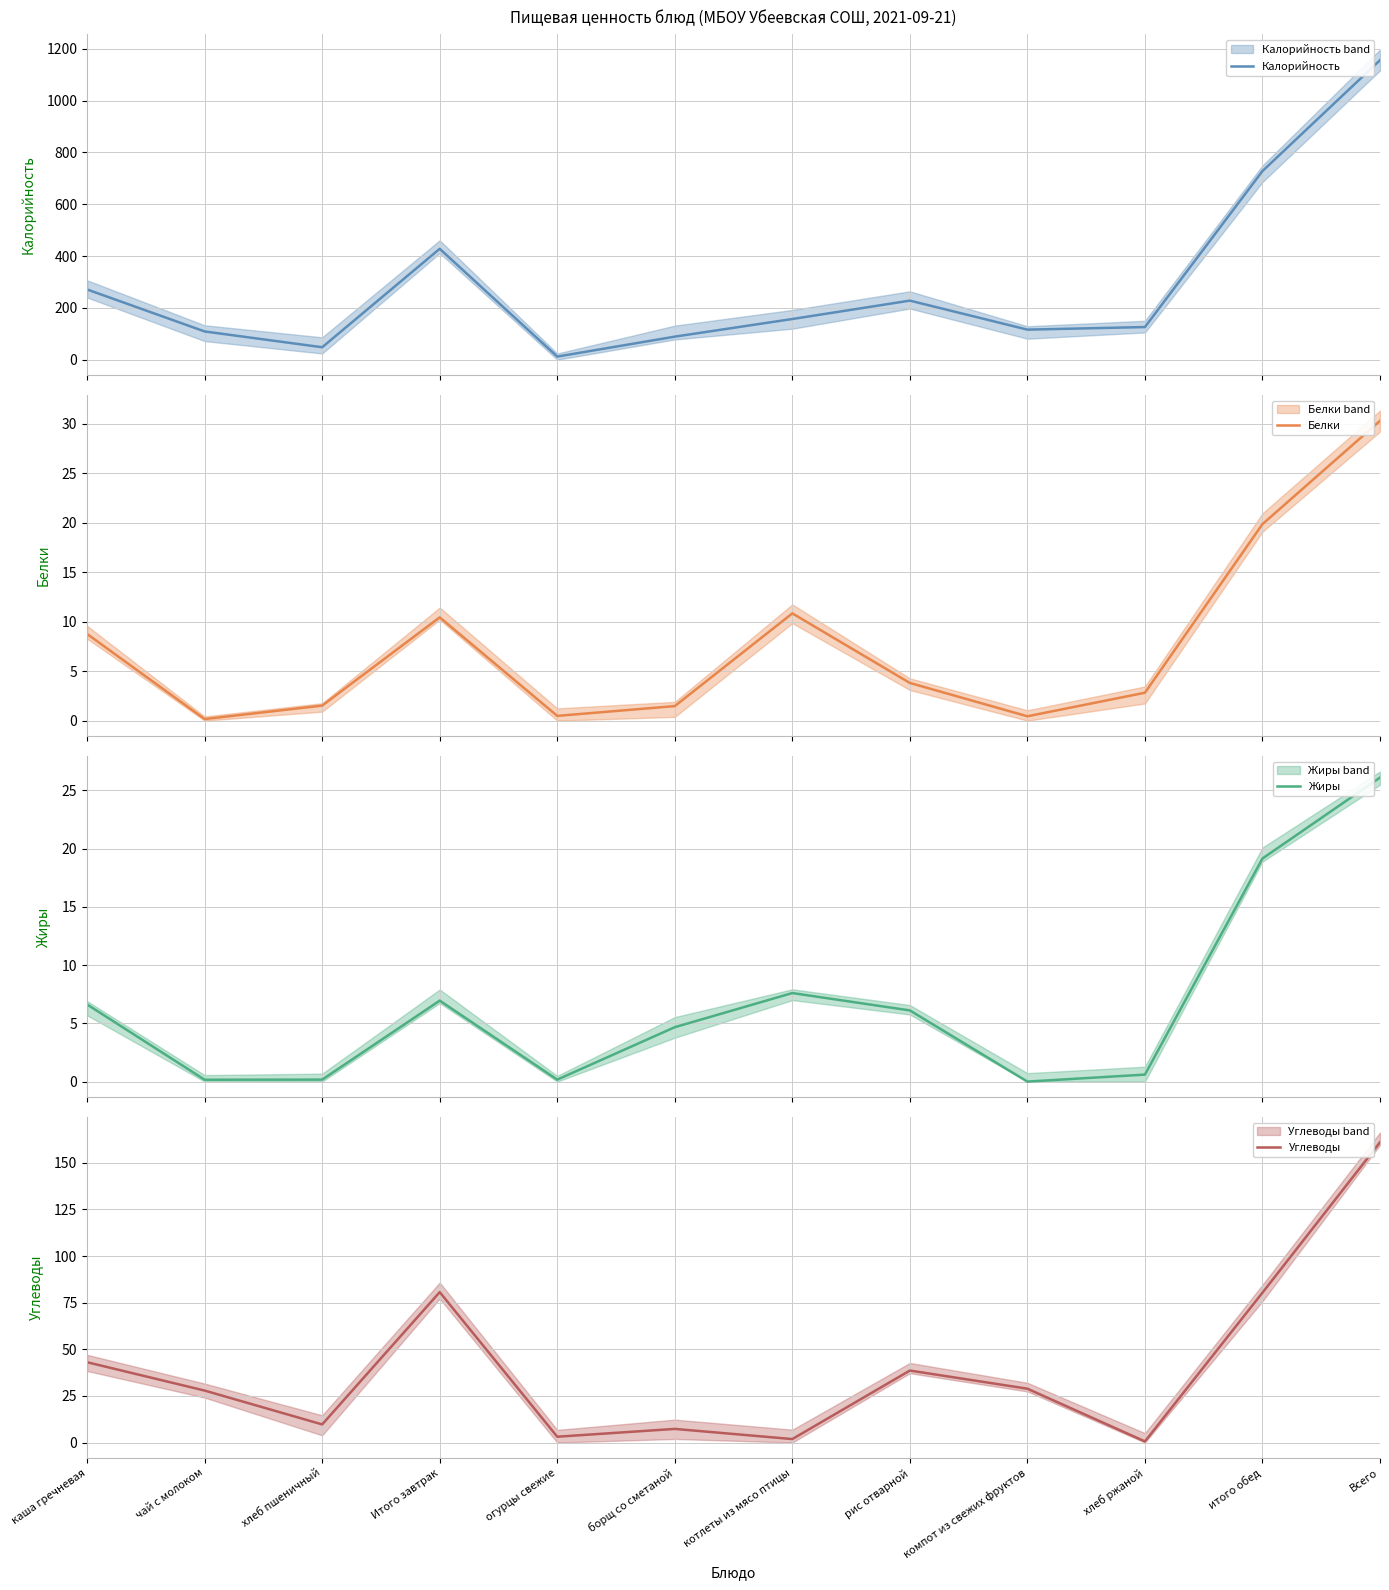

At how many categories does at least one series exceed 672?

2